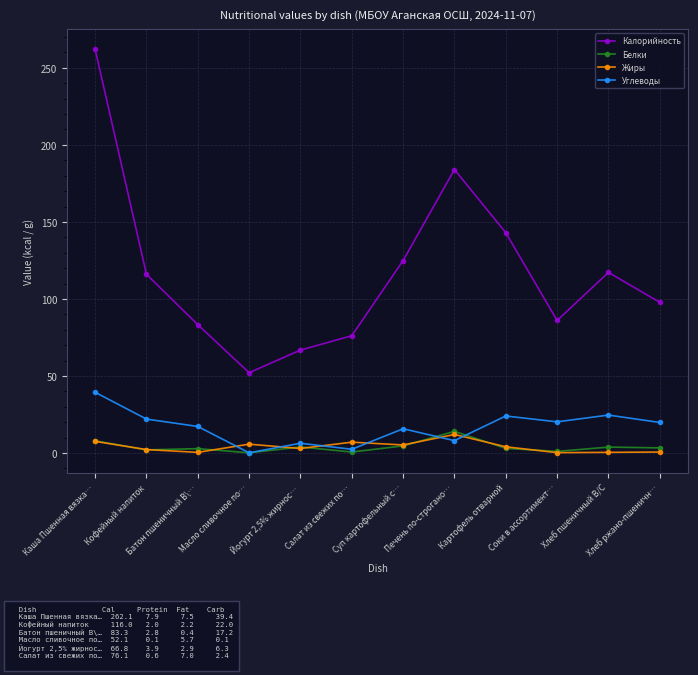

In Жиры, how many points are higher than both neighbors (excluding endpoints)?

3